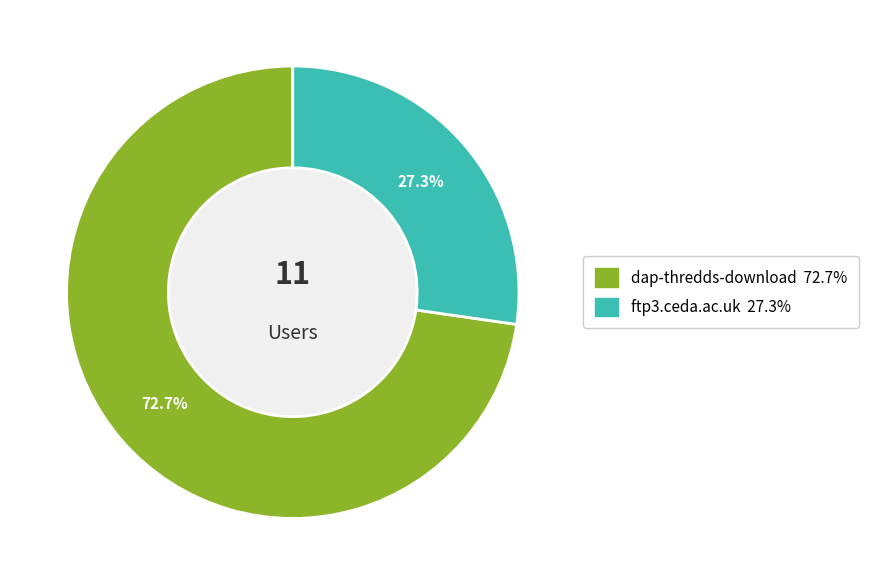

What percentage is the ftp3.ceda.ac.uk slice, to the nearest percent?

27%